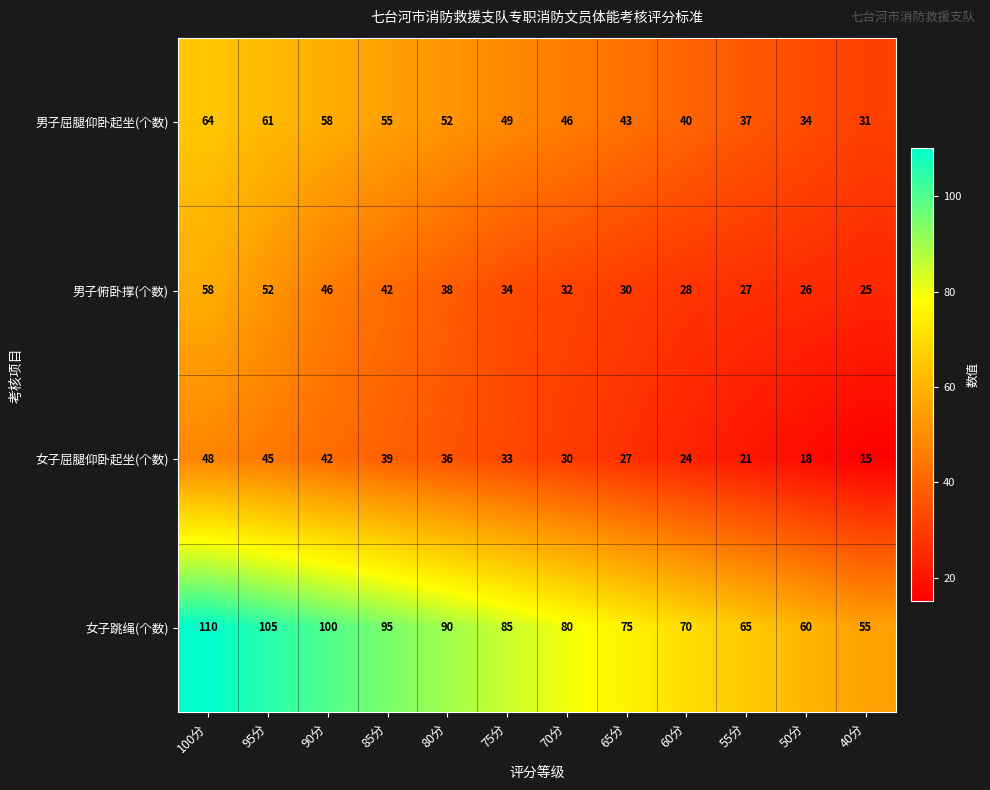

Rank the series at 85分 from lowest to highest value.

女子屈腿仰卧起坐(个数), 男子俯卧撑(个数), 男子屈腿仰卧起坐(个数), 女子跳绳(个数)